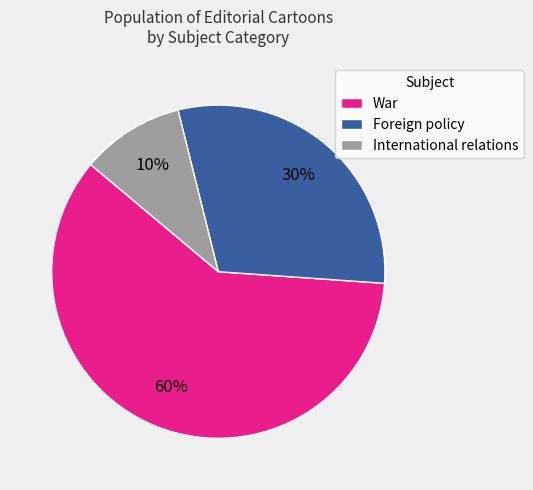

Rank the categories by value from lowest to highest.

International relations, Foreign policy, War